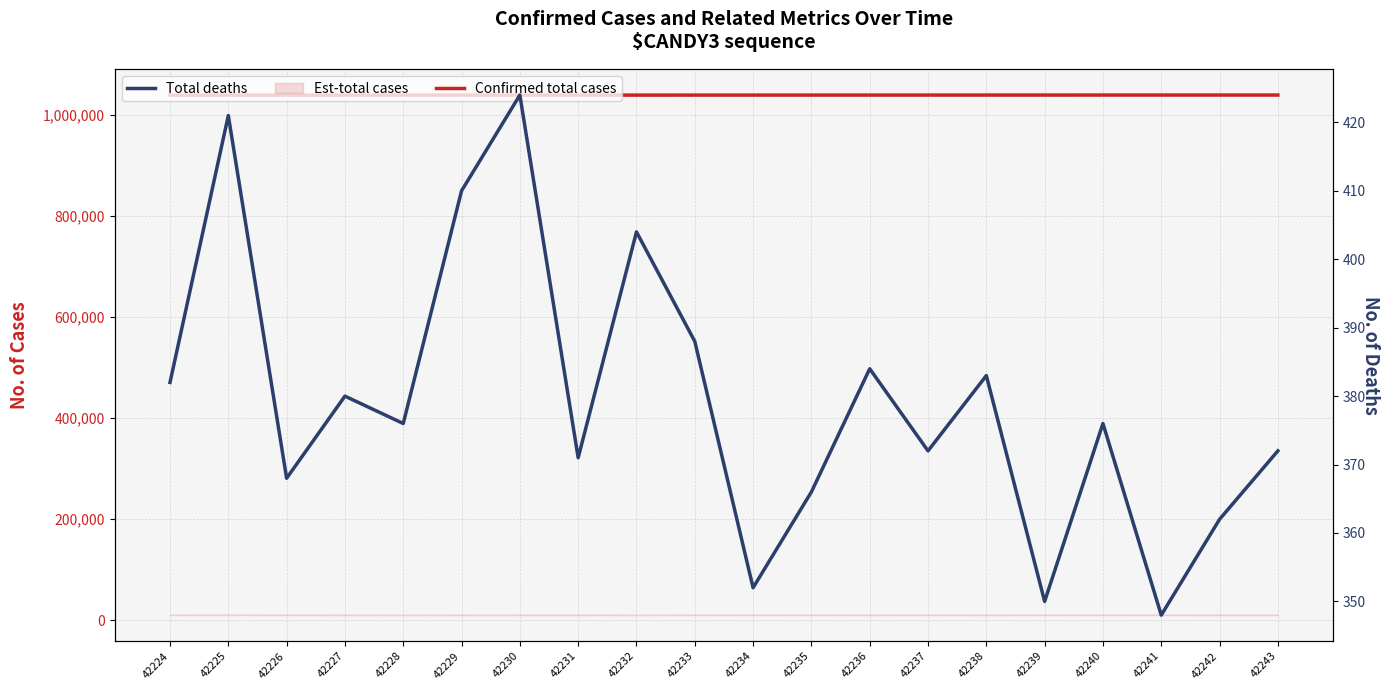

Count the number of categories in the chart.

20